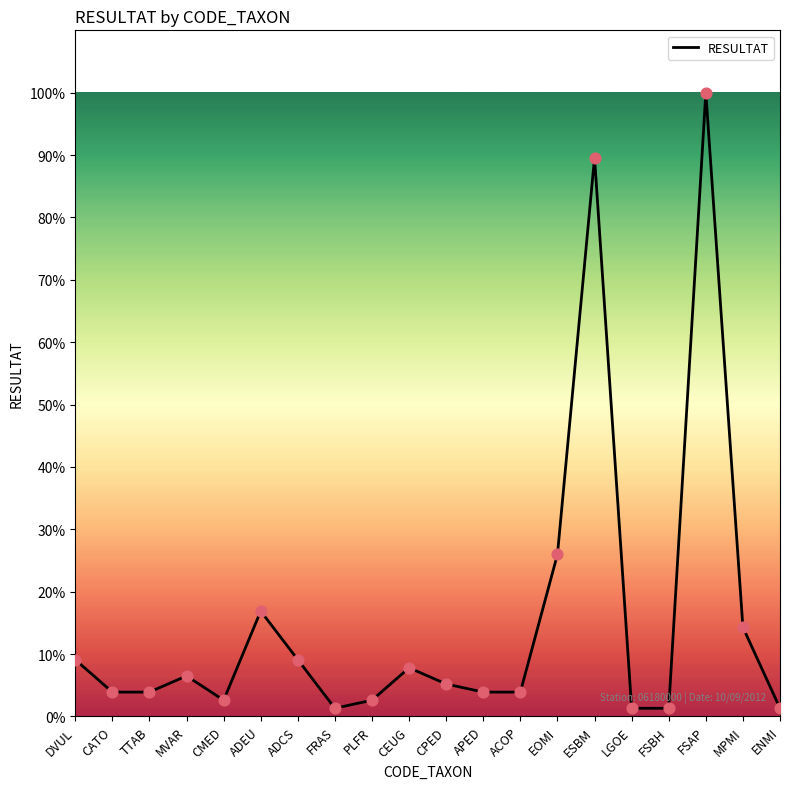

What is the change in value from ADEU to ACOP?

-13.0